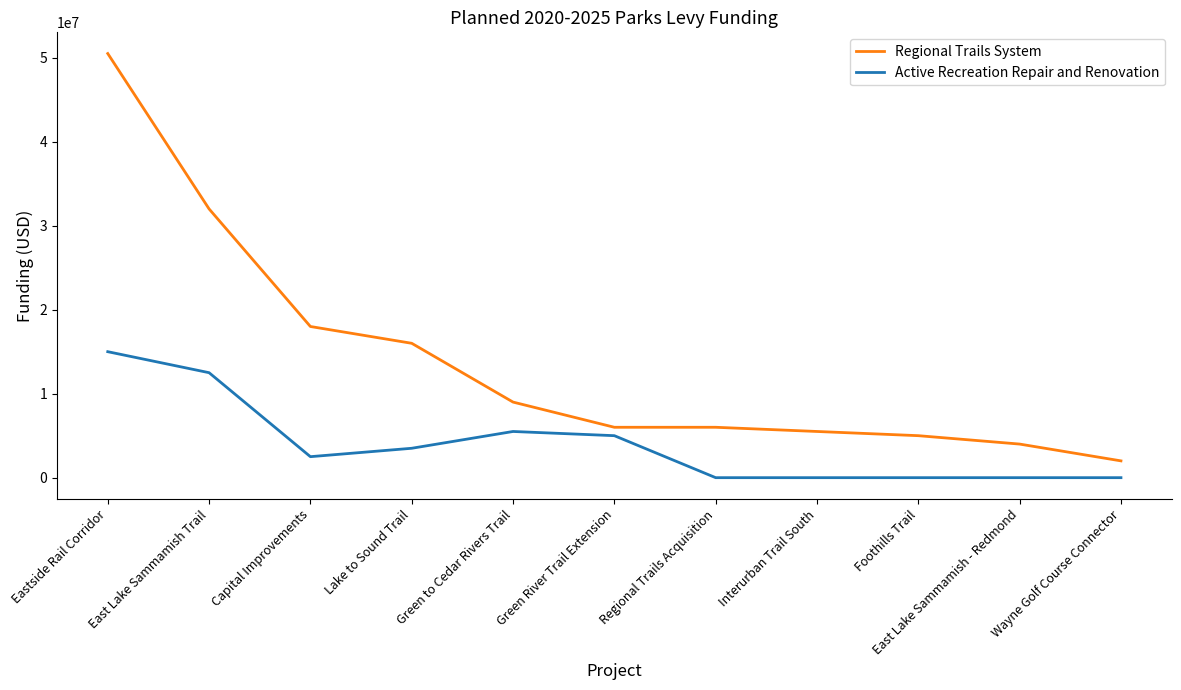

What is the highest value of the Regional Trails System series?

50500000